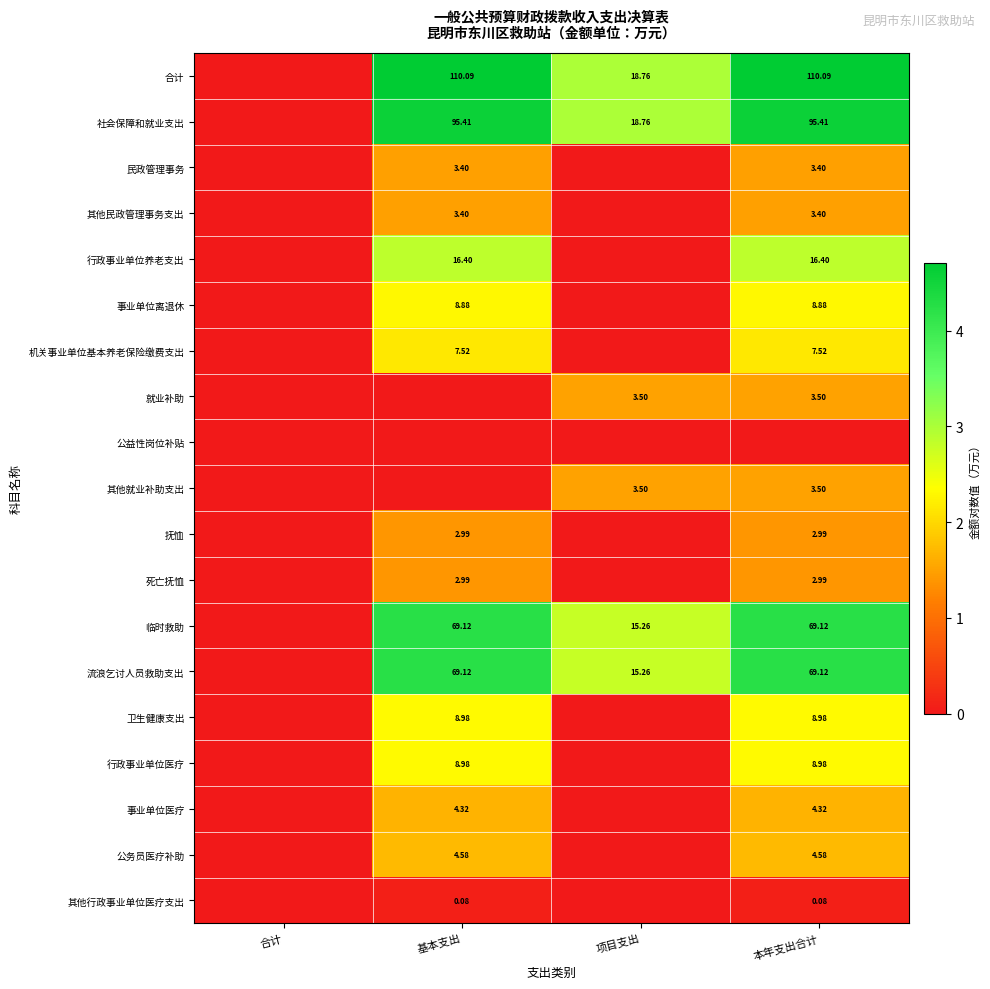

What is the total value across all series at 本年支出合计?

41.9